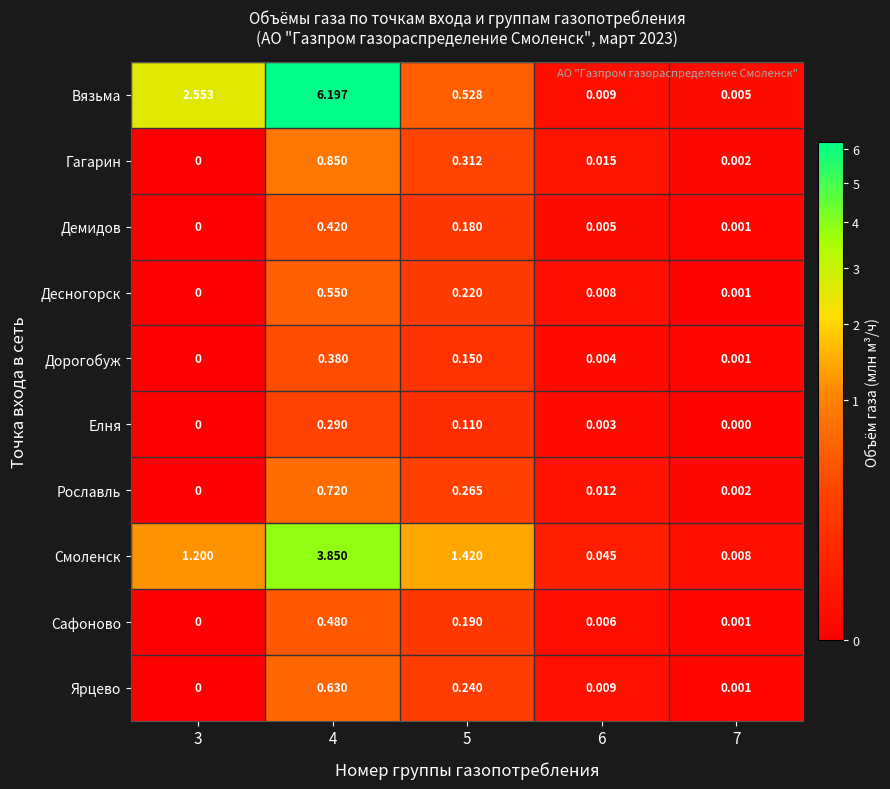

List the series in order of their peak value, highest first.

Вязьма, Смоленск, Гагарин, Рославль, Ярцево, Десногорск, Сафоново, Демидов, Дорогобуж, Елня